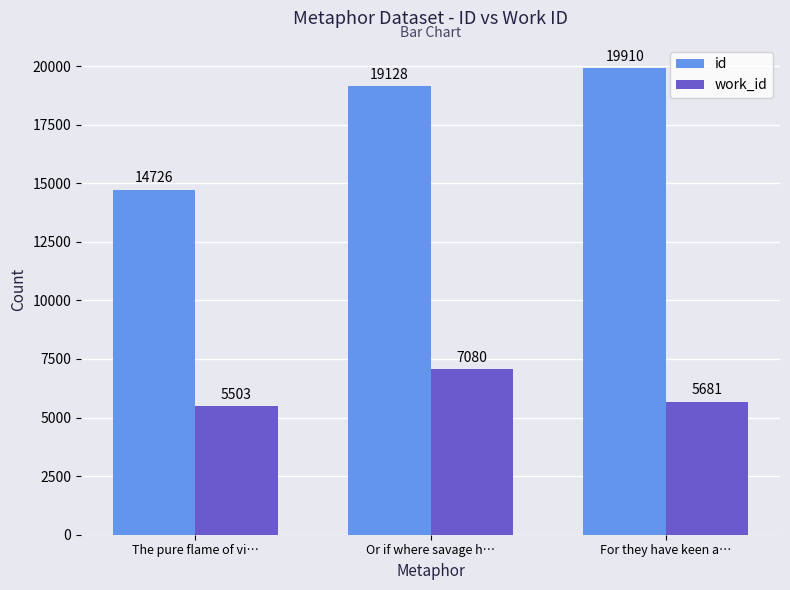

At which label is work_id closest to 6291?

For they have keen a…